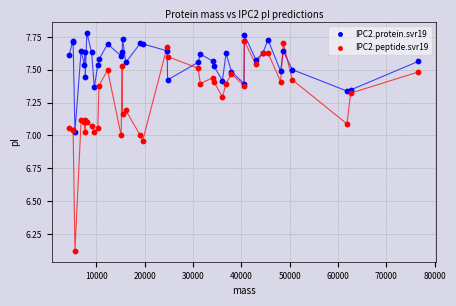

What are all the series names shown in the legend?

IPC2.protein.svr19, IPC2.peptide.svr19